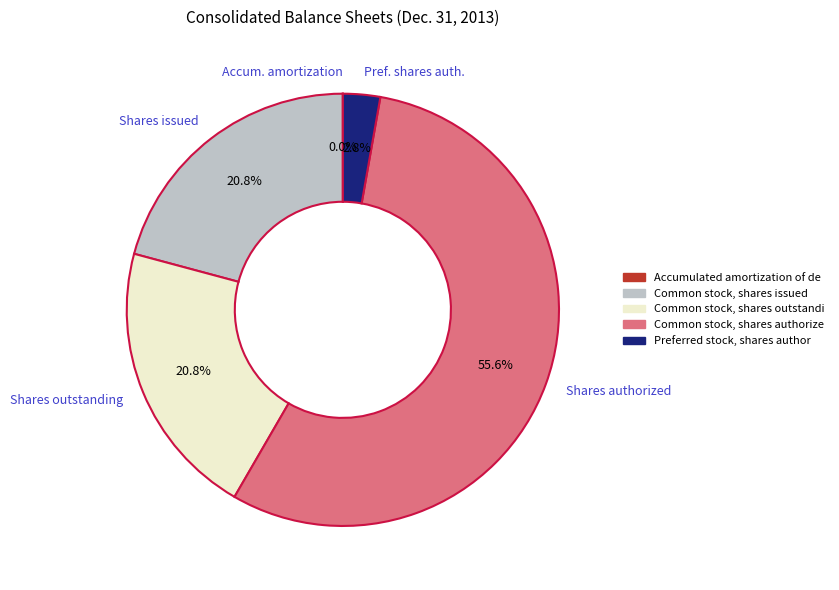

Is there a majority slice in this chart?

Yes